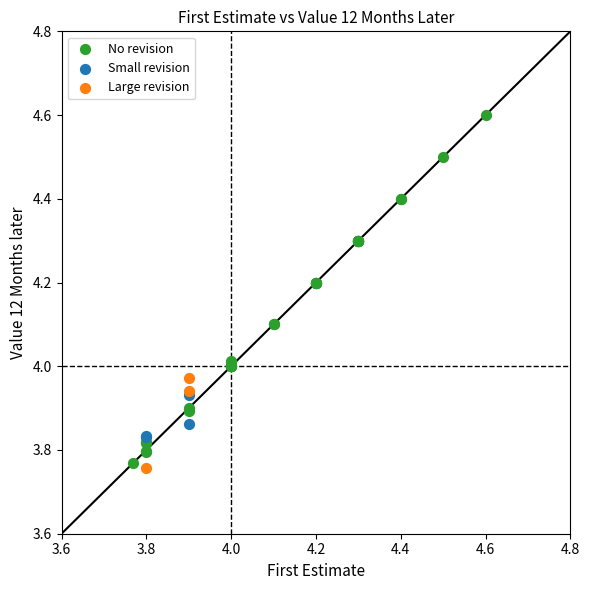

Which series contains the highest Y value?

No revision